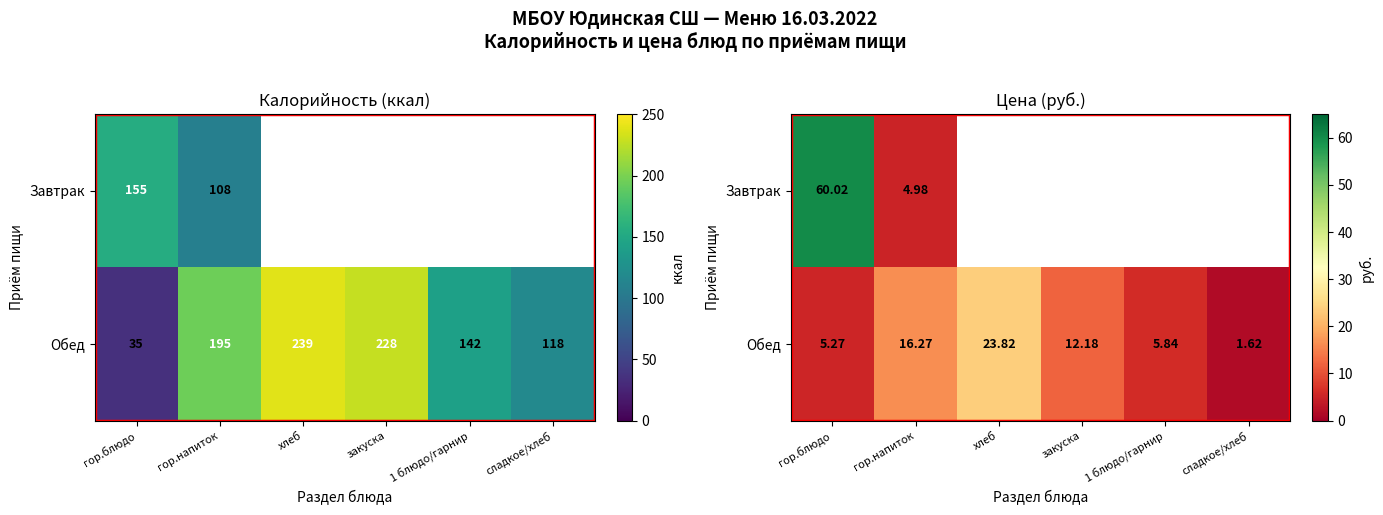

What is the difference between the maximum and minimum values in the Завтрак series?

55.0